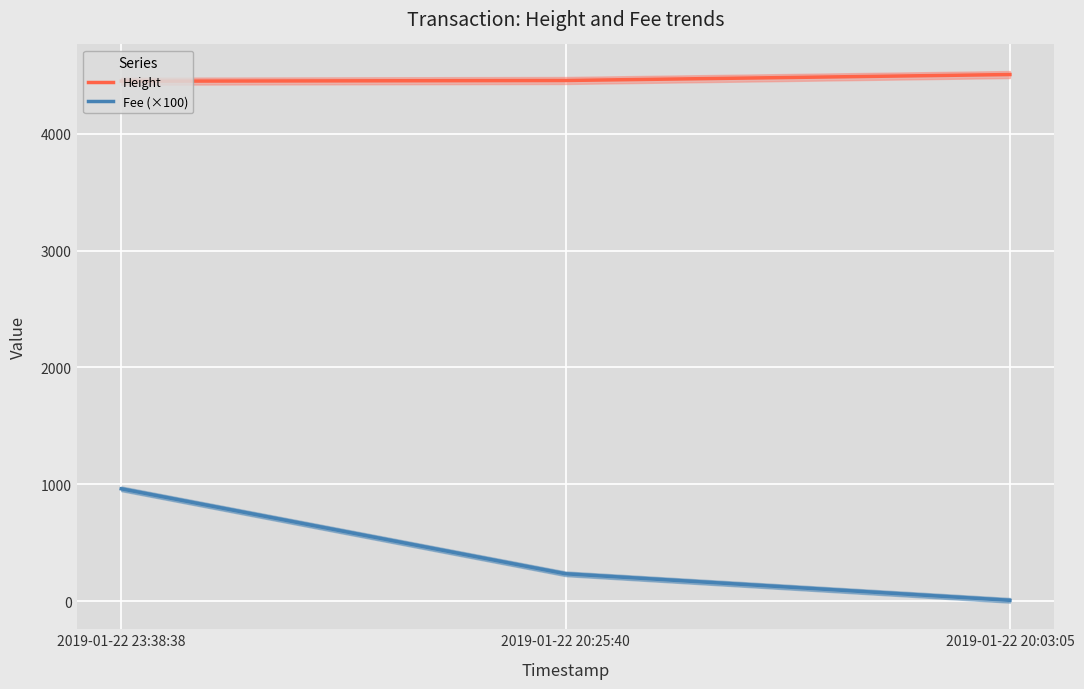

The Height series shows 4457.0 at 2019-01-22 20:25:40. True or false?

True